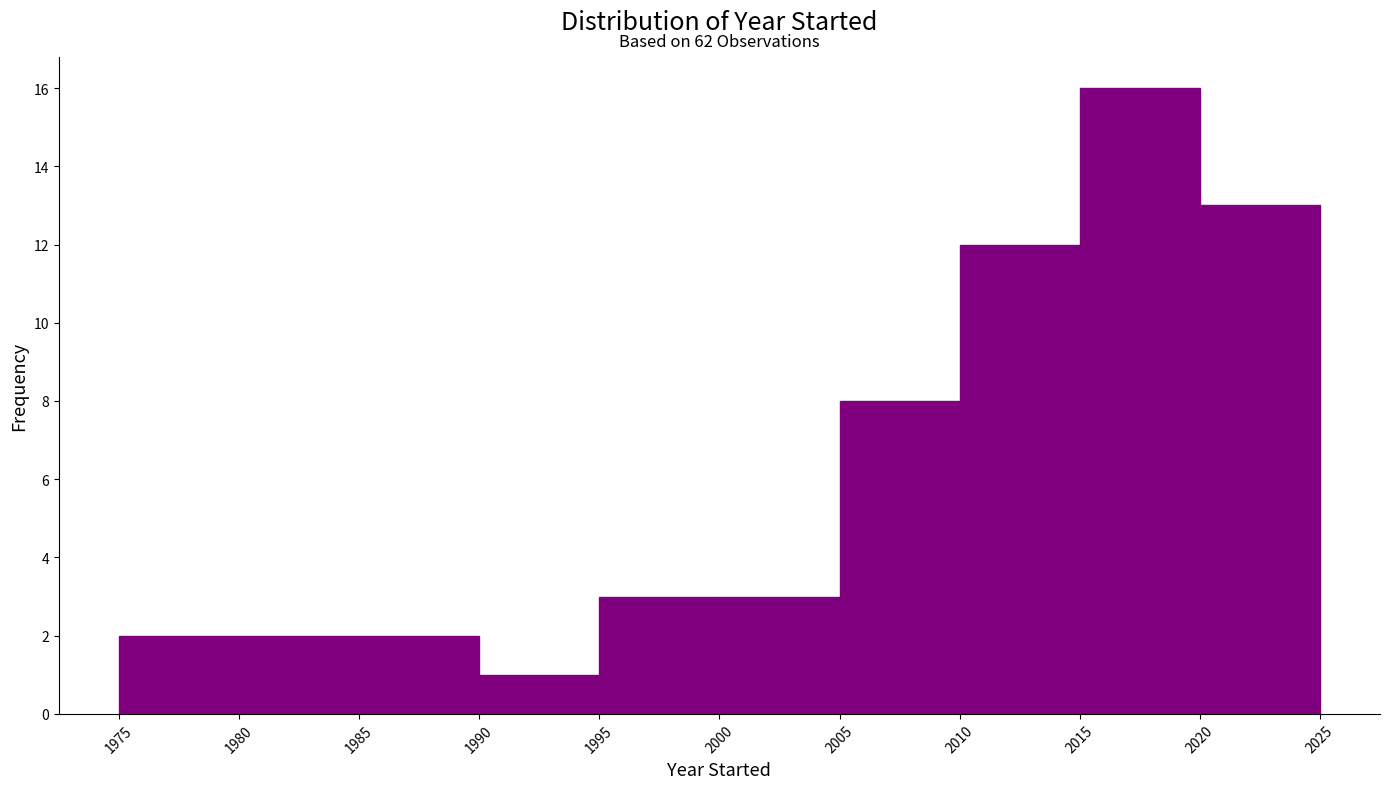

Over which range of the x-axis is the bar tallest?

2015 to 2020